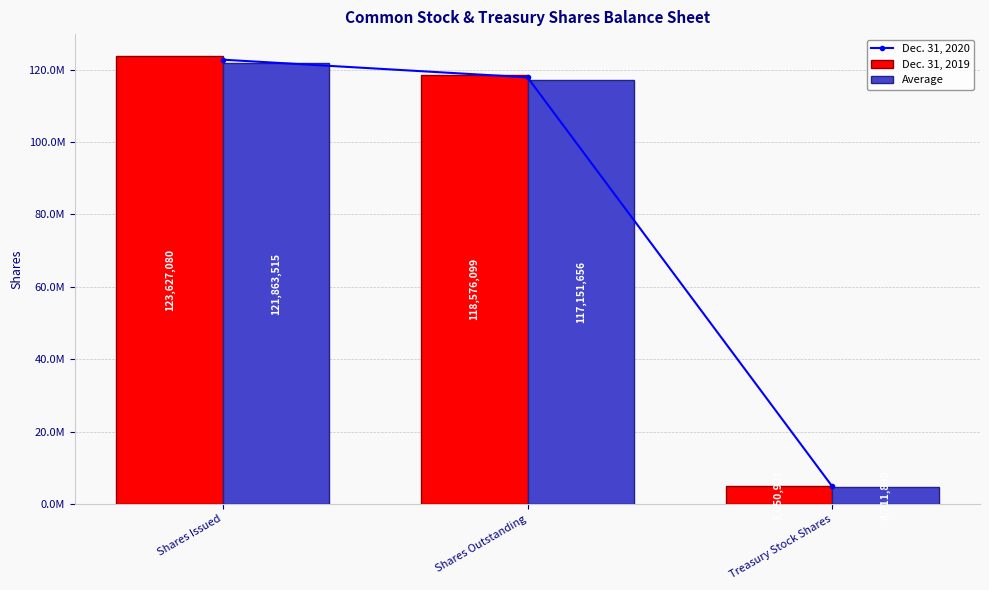

Which series has the largest range (max minus min)?

Dec. 31, 2020